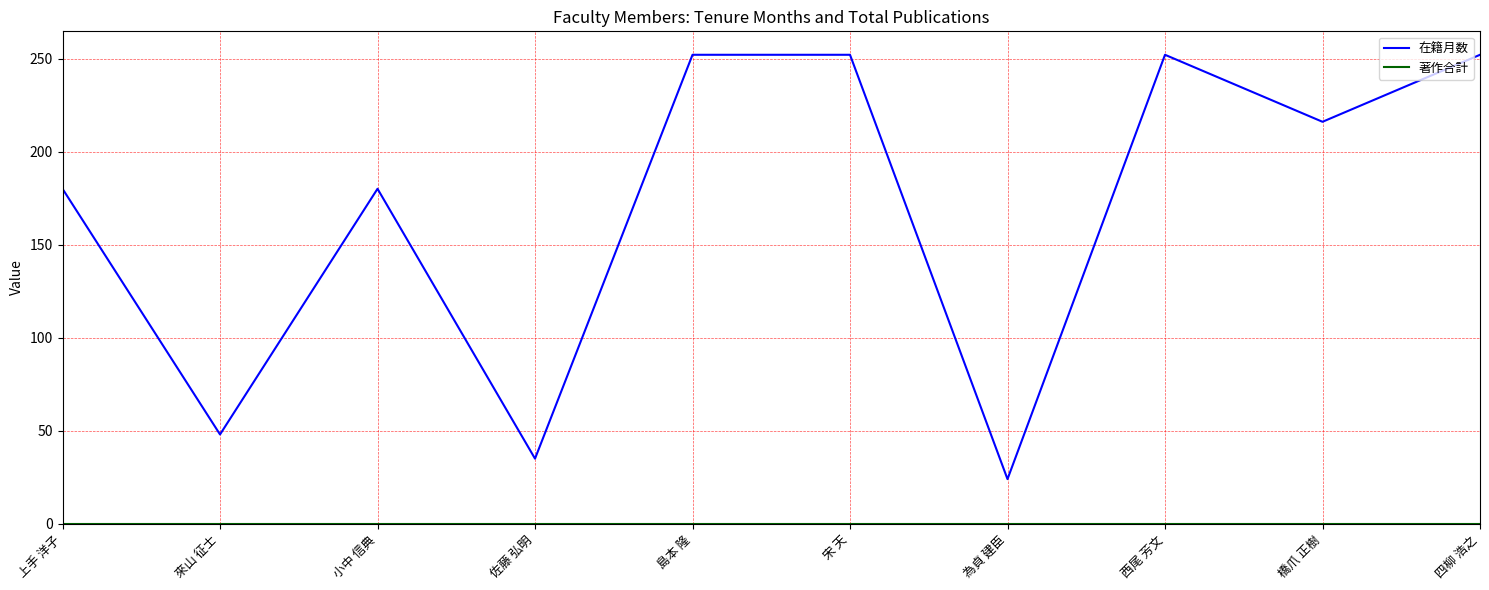

What is the maximum value shown in the chart?

252